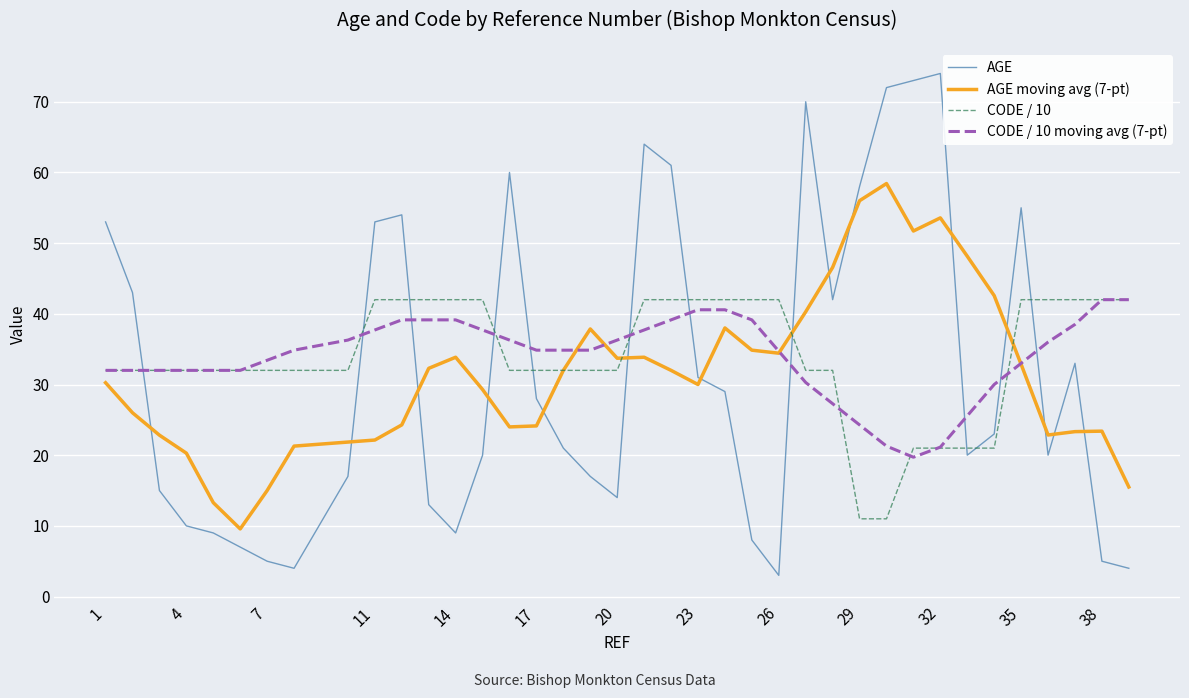

Which series has the widest spread of values?

AGE